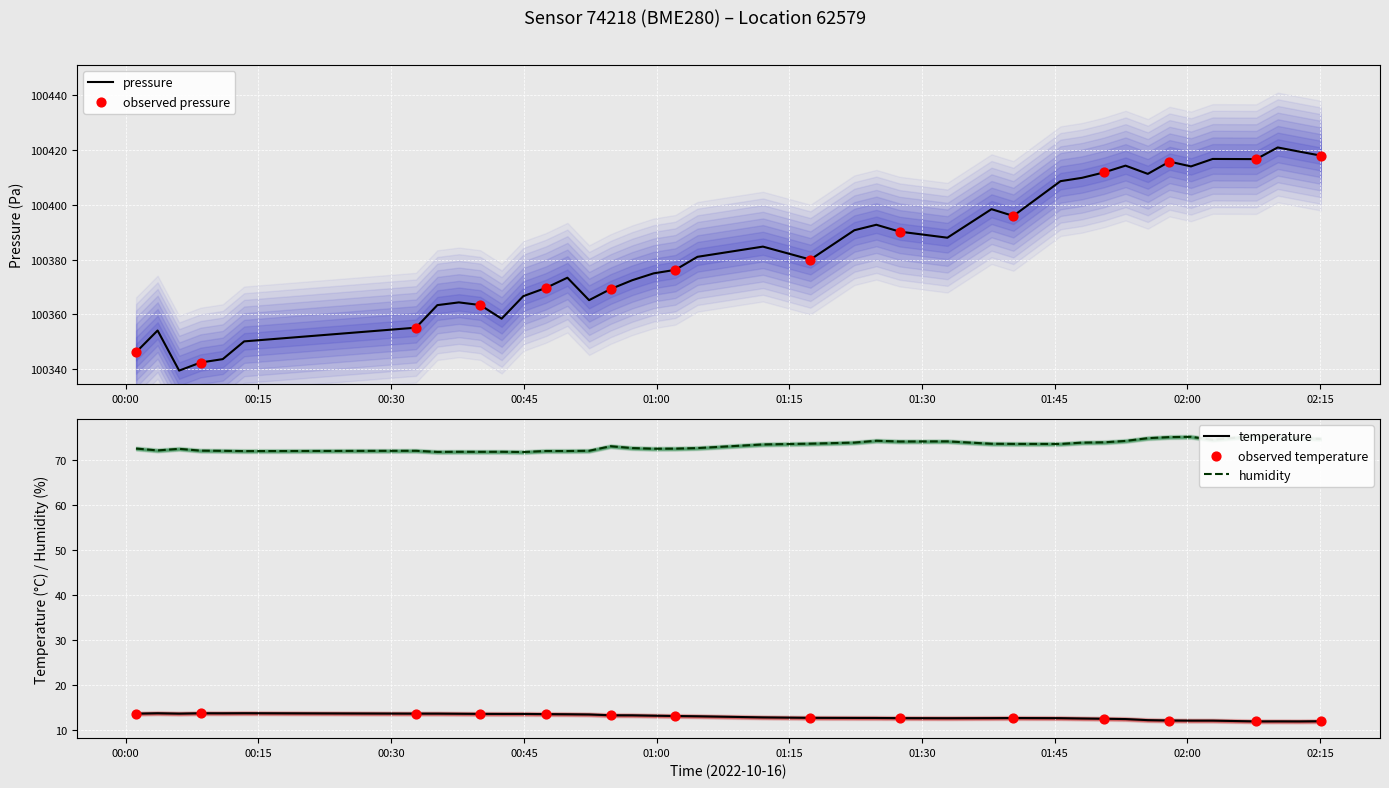

Which series has the largest total across all categories?

pressure